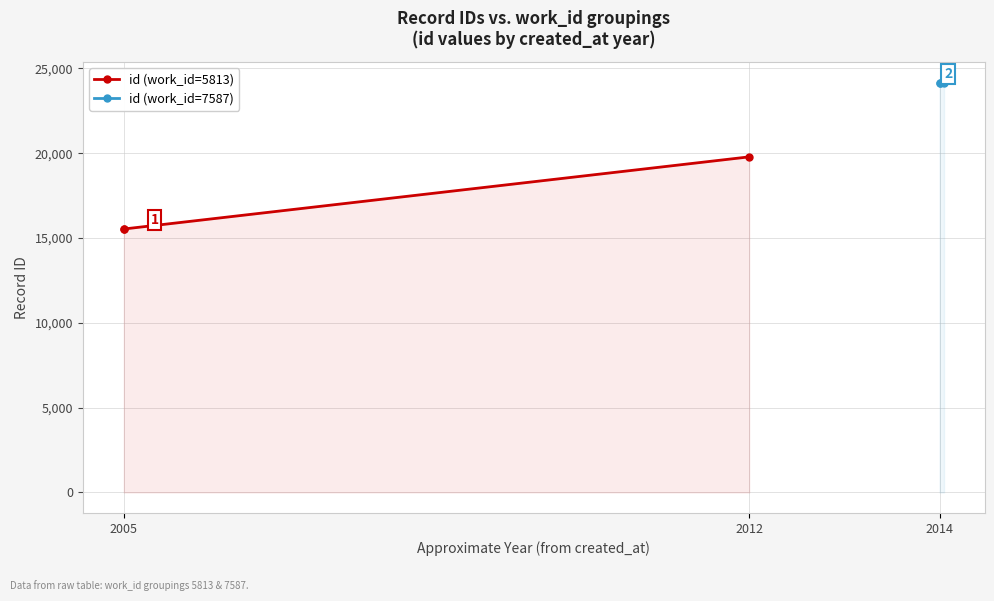

Count the number of data series in this chart.

2